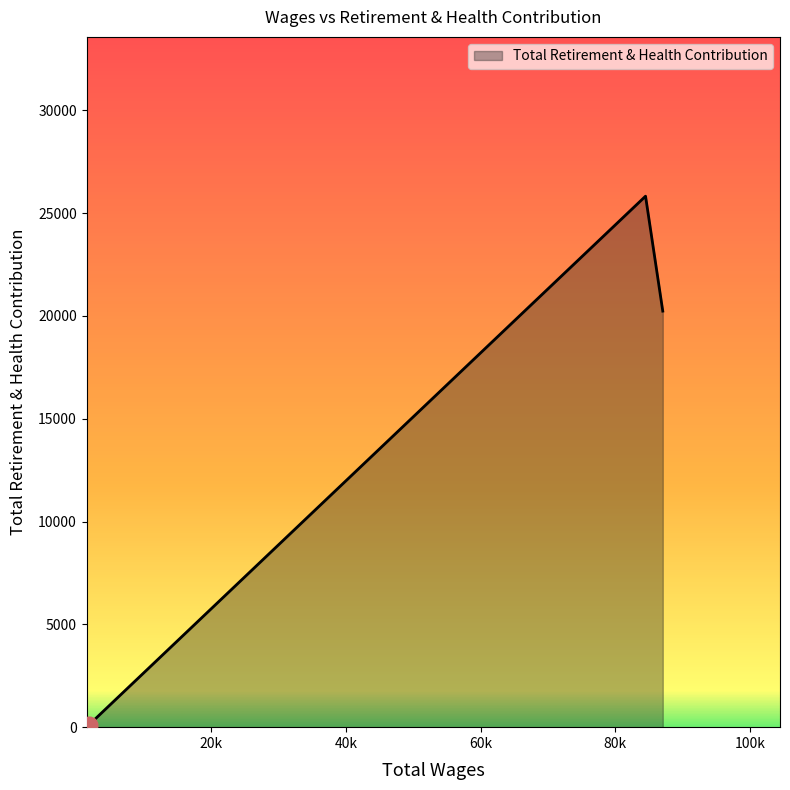

What is the maximum value shown in the chart?

25818